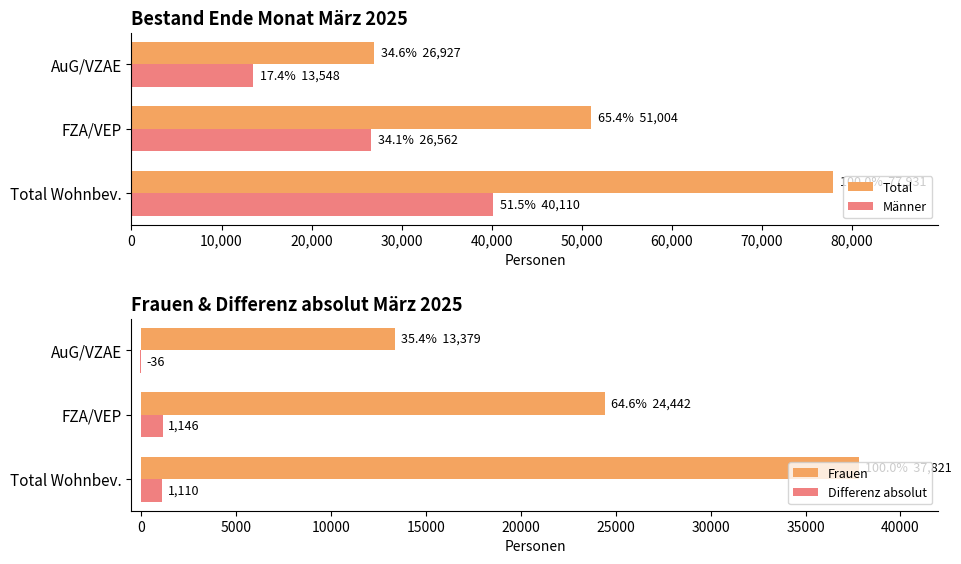

What is the sum of all Total values?

155862